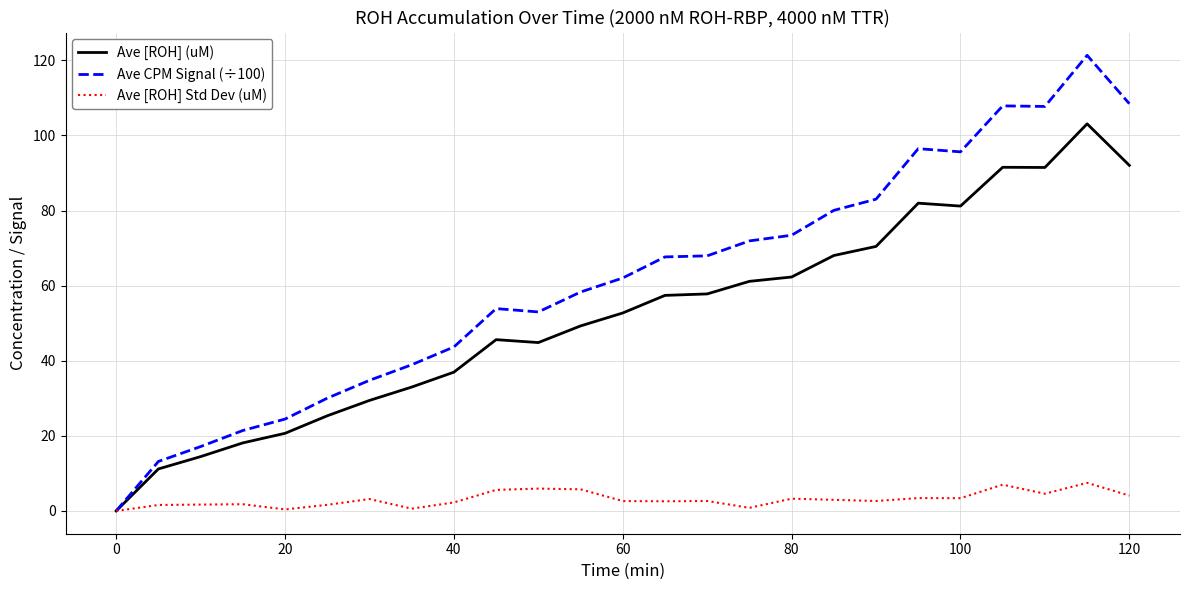

Which series has the largest total across all categories?

Ave CPM Signal (÷100)